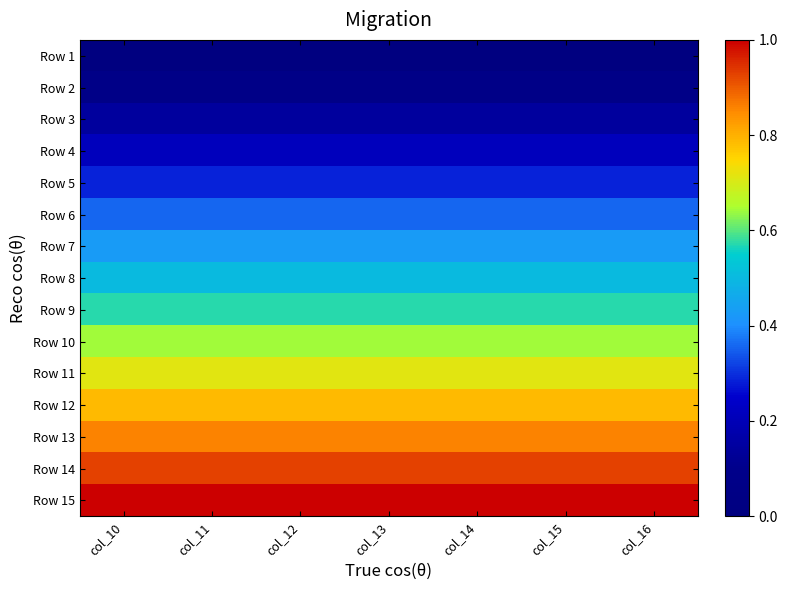

Reading right to left, extract all data points from this chart.

Row 1: col_16=0.0	col_15=0.0	col_14=0.0	col_13=0.0	col_12=0.0	col_11=0.0	col_10=0.0
Row 2: col_16=0.1	col_15=0.1	col_14=0.1	col_13=0.1	col_12=0.1	col_11=0.1	col_10=0.1
Row 3: col_16=0.1	col_15=0.1	col_14=0.1	col_13=0.1	col_12=0.1	col_11=0.1	col_10=0.1
Row 4: col_16=0.2	col_15=0.2	col_14=0.2	col_13=0.2	col_12=0.2	col_11=0.2	col_10=0.2
Row 5: col_16=0.3	col_15=0.3	col_14=0.3	col_13=0.3	col_12=0.3	col_11=0.3	col_10=0.3
Row 6: col_16=0.4	col_15=0.4	col_14=0.4	col_13=0.4	col_12=0.4	col_11=0.4	col_10=0.4
Row 7: col_16=0.4	col_15=0.4	col_14=0.4	col_13=0.4	col_12=0.4	col_11=0.4	col_10=0.4
Row 8: col_16=0.5	col_15=0.5	col_14=0.5	col_13=0.5	col_12=0.5	col_11=0.5	col_10=0.5
Row 9: col_16=0.6	col_15=0.6	col_14=0.6	col_13=0.6	col_12=0.6	col_11=0.6	col_10=0.6
Row 10: col_16=0.6	col_15=0.6	col_14=0.6	col_13=0.6	col_12=0.6	col_11=0.6	col_10=0.6
Row 11: col_16=0.7	col_15=0.7	col_14=0.7	col_13=0.7	col_12=0.7	col_11=0.7	col_10=0.7
Row 12: col_16=0.8	col_15=0.8	col_14=0.8	col_13=0.8	col_12=0.8	col_11=0.8	col_10=0.8
Row 13: col_16=0.9	col_15=0.9	col_14=0.9	col_13=0.9	col_12=0.9	col_11=0.9	col_10=0.9
Row 14: col_16=0.9	col_15=0.9	col_14=0.9	col_13=0.9	col_12=0.9	col_11=0.9	col_10=0.9
Row 15: col_16=1.0	col_15=1.0	col_14=1.0	col_13=1.0	col_12=1.0	col_11=1.0	col_10=1.0